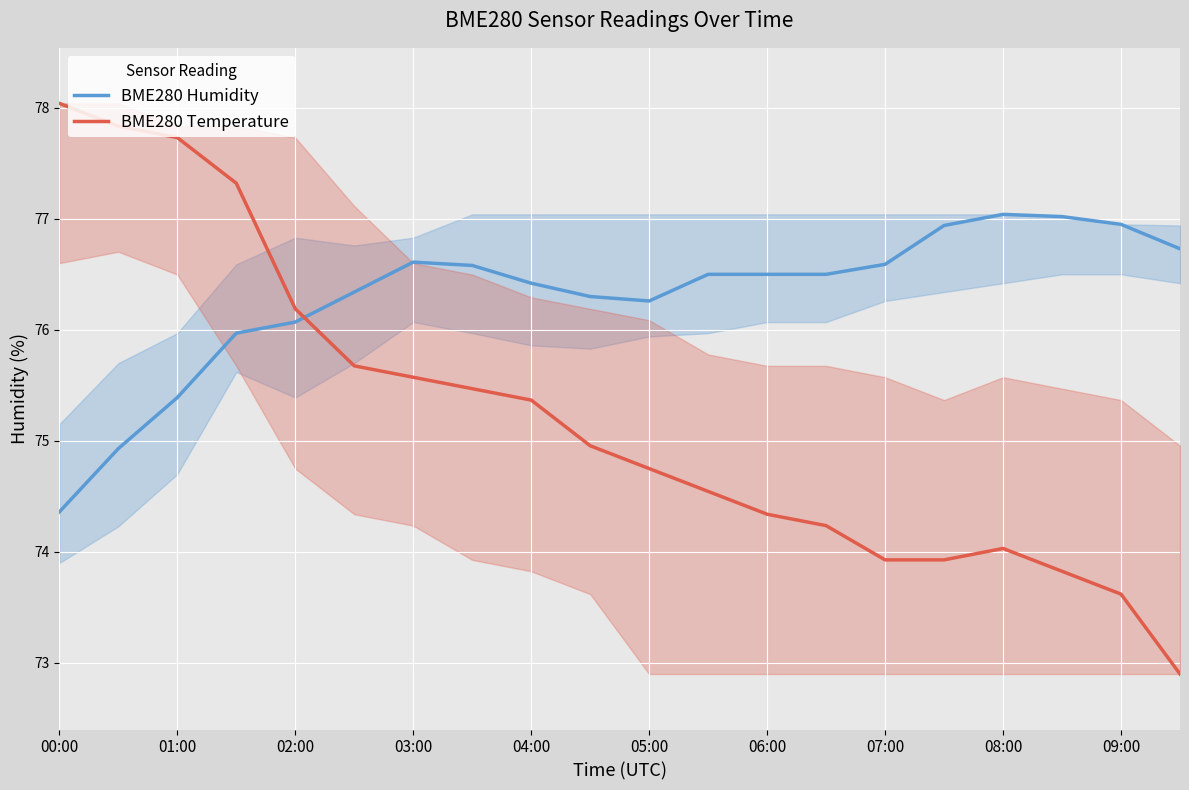

True or false: BME280 Temperature has a value of 126.3 at 06:00.

False